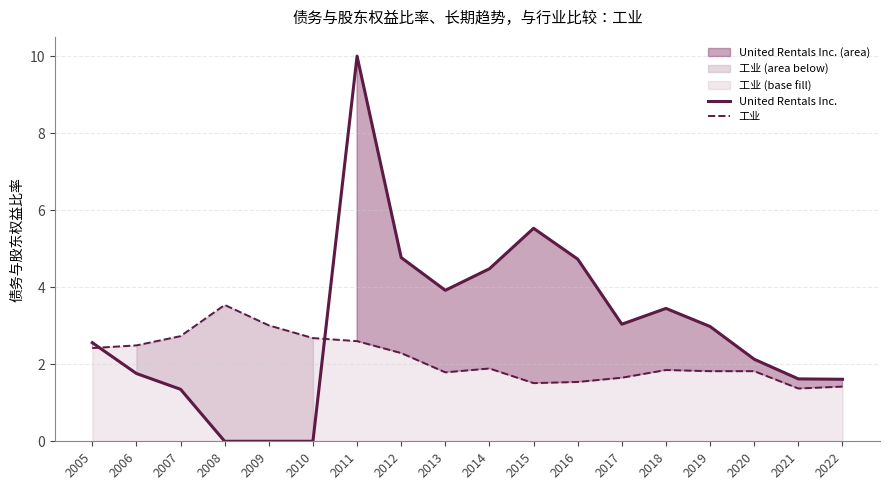

Reading right to left, transcribe all the data shown in this chart.

United Rentals Inc.: 1.6	1.6	2.1	3.0	3.5	3.0	4.7	5.5	4.5	3.9	4.8	10.0	0.0	0.0	0.0	1.4	1.8	2.6
工业: 1.4	1.4	1.8	1.8	1.9	1.6	1.5	1.5	1.9	1.8	2.3	2.6	2.7	3.0	3.5	2.7	2.5	2.4